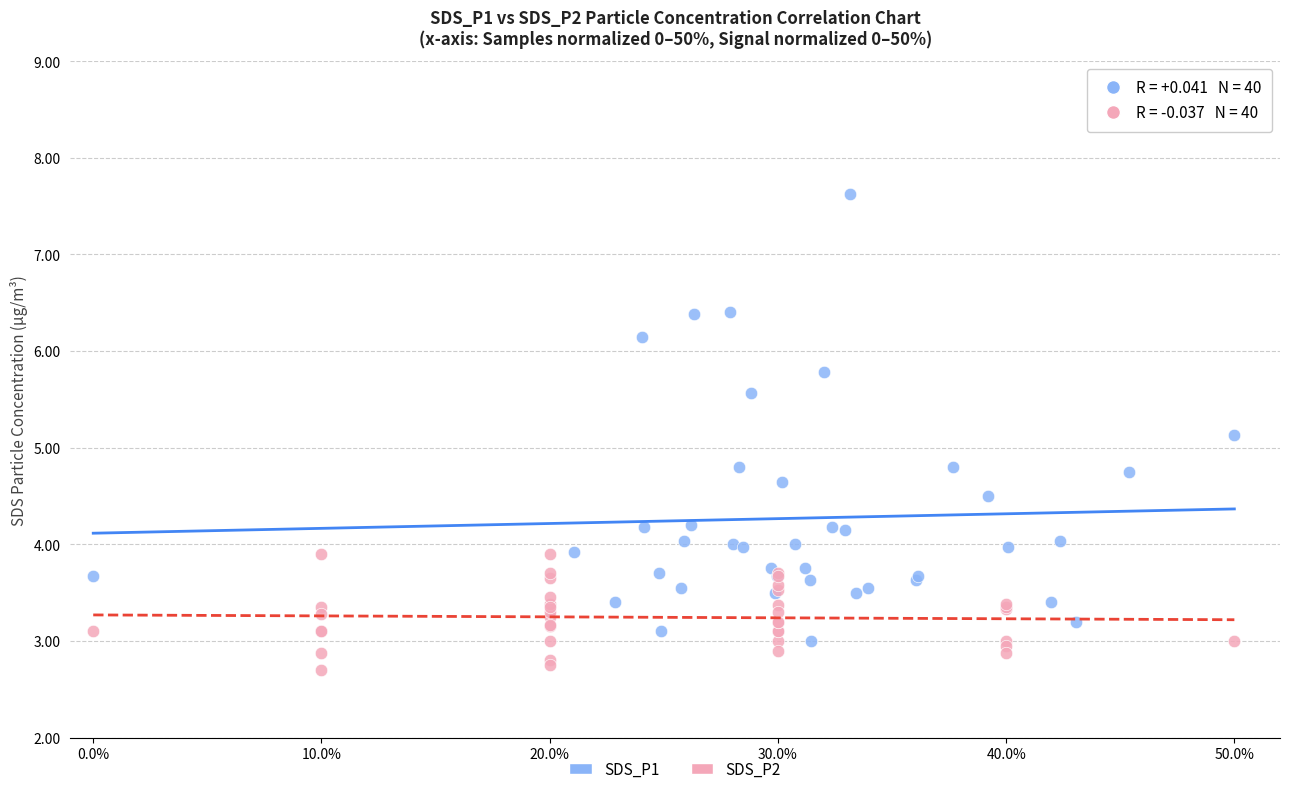

Which series contains the highest Y value?

SDS_P1